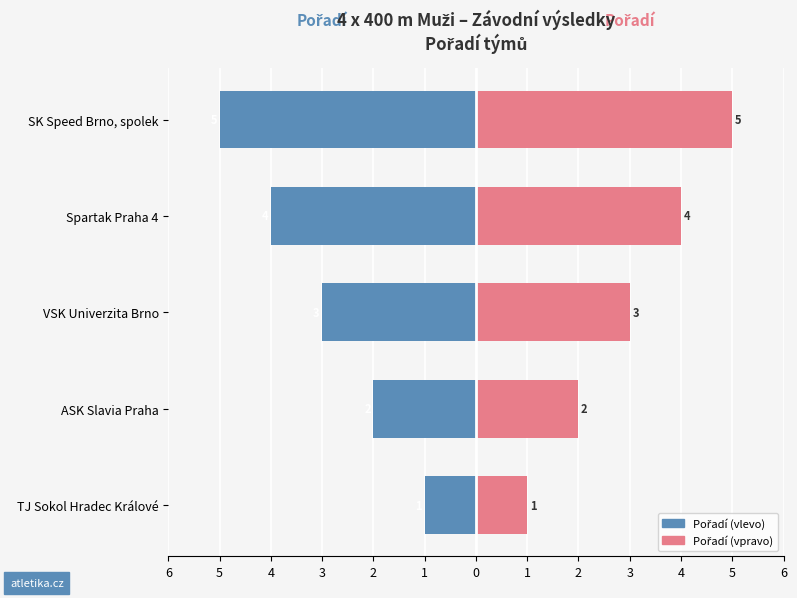

Which series has the largest total across all categories?

Pořadí (vpravo)